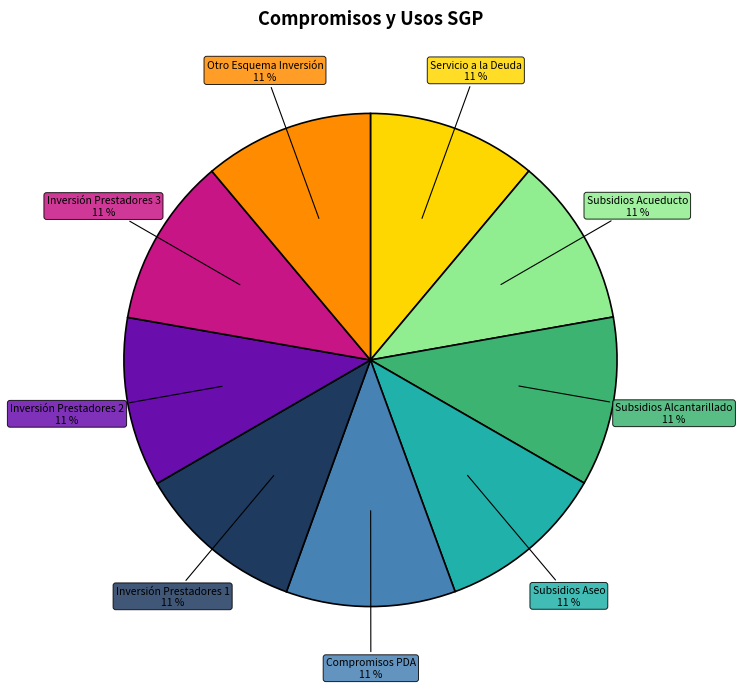

Is there a majority slice in this chart?

No